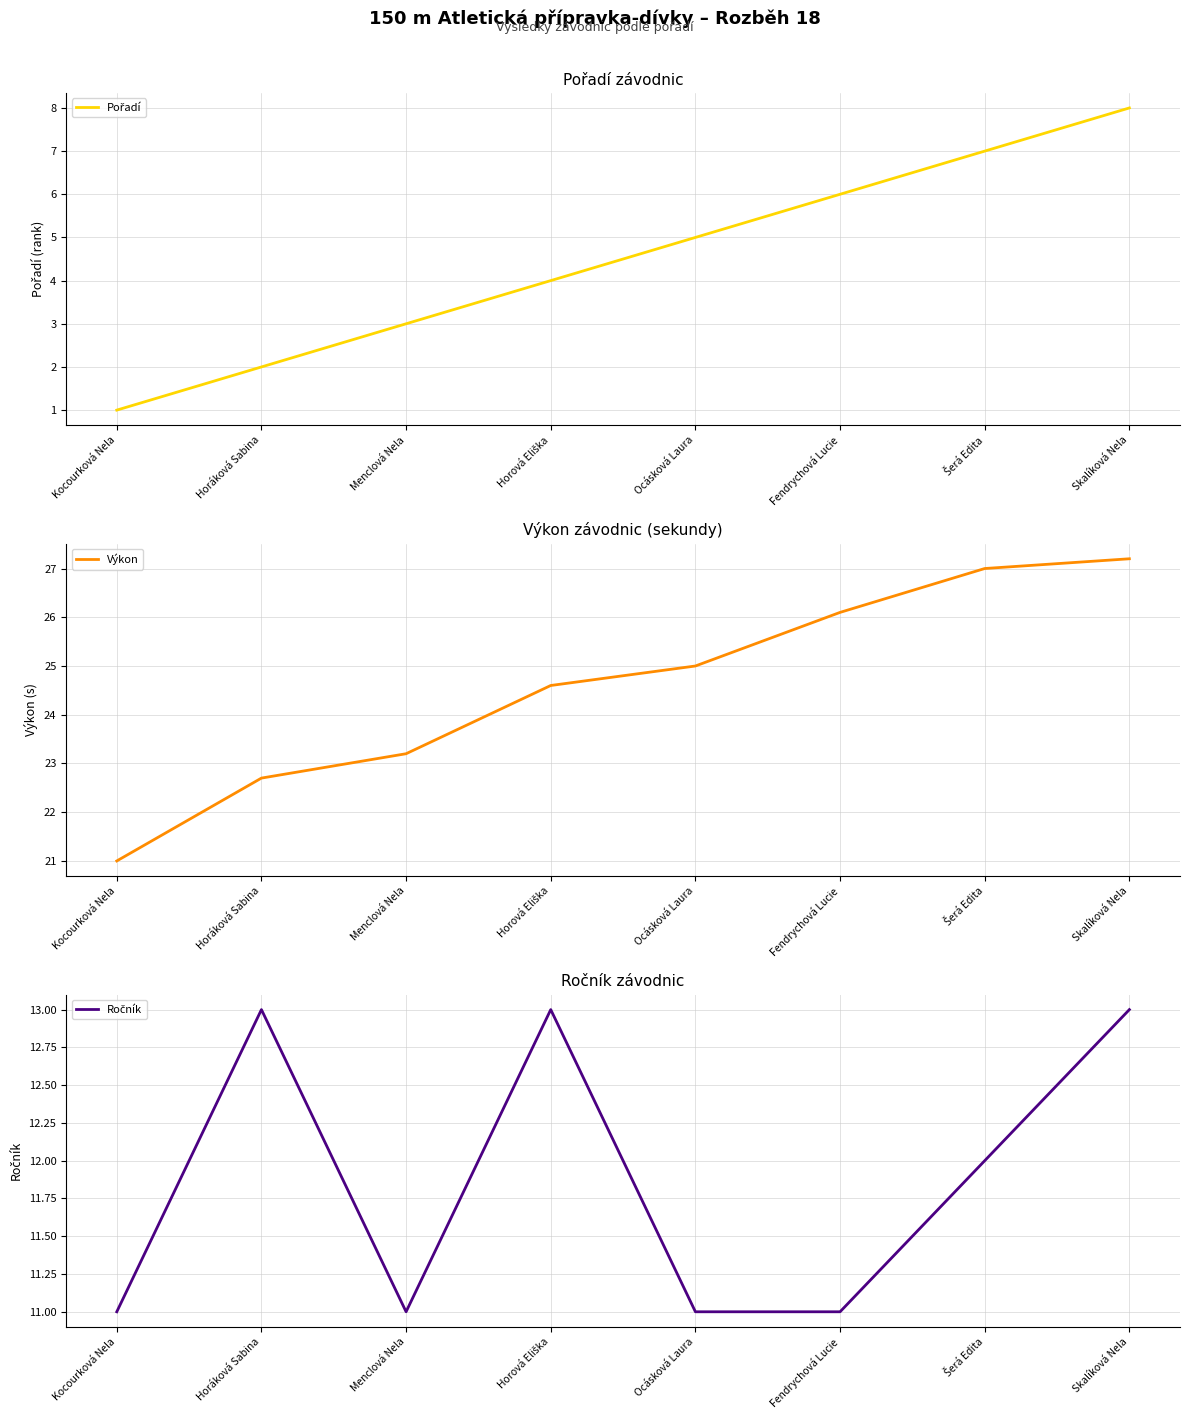

Is it true that Pořadí equals 2.0 at Šerá Edita?

False